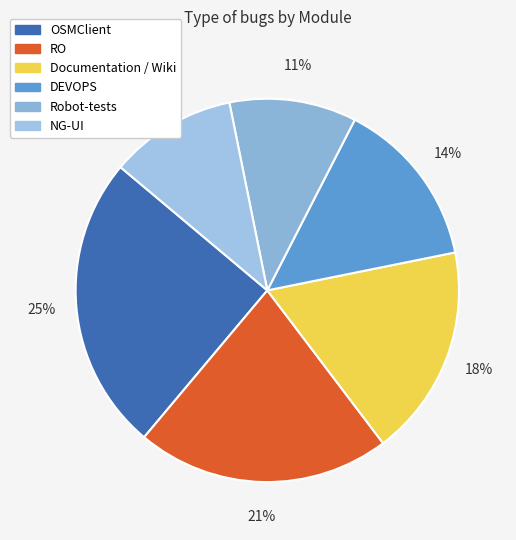

Does any single category account for the majority?

No